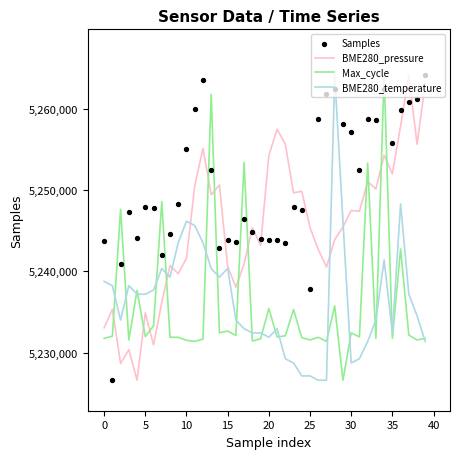

Which series has the largest total across all categories?

Samples